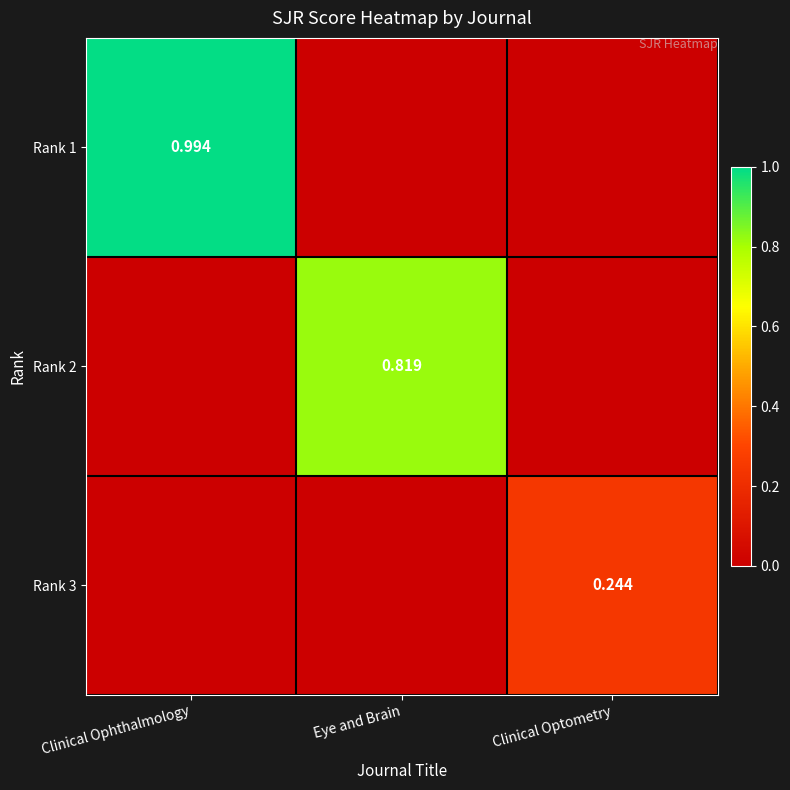

Which series has the largest total across all categories?

Rank 1